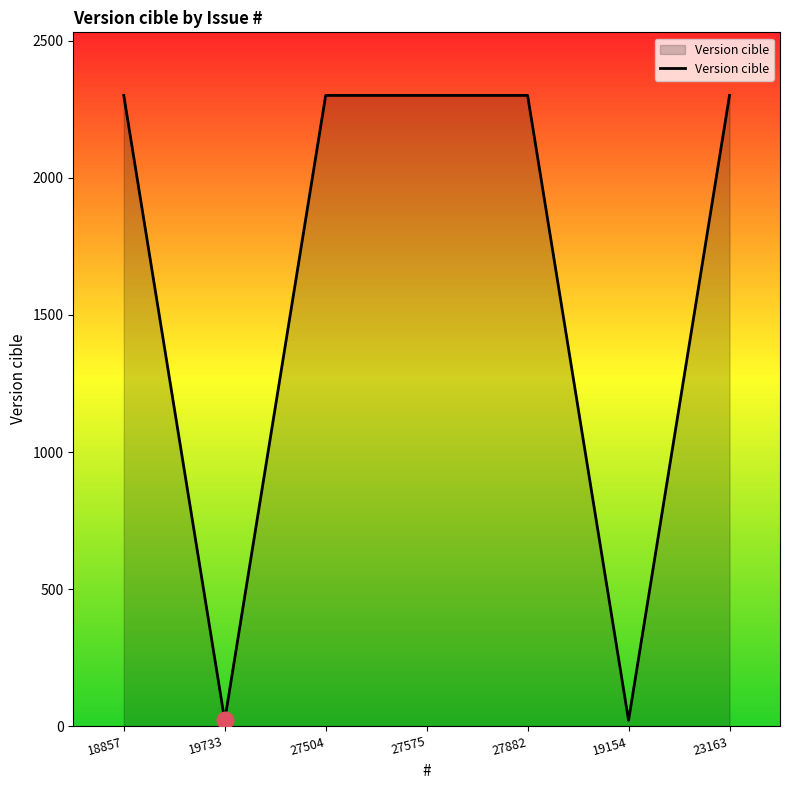

Does the chart have visible grid lines?

No